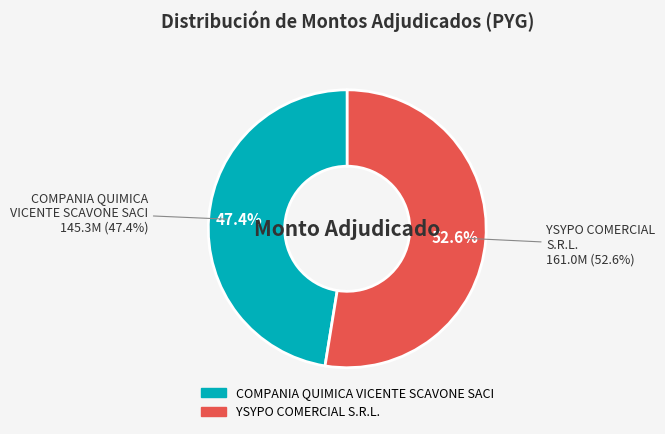

How many segments does this pie chart have?

2